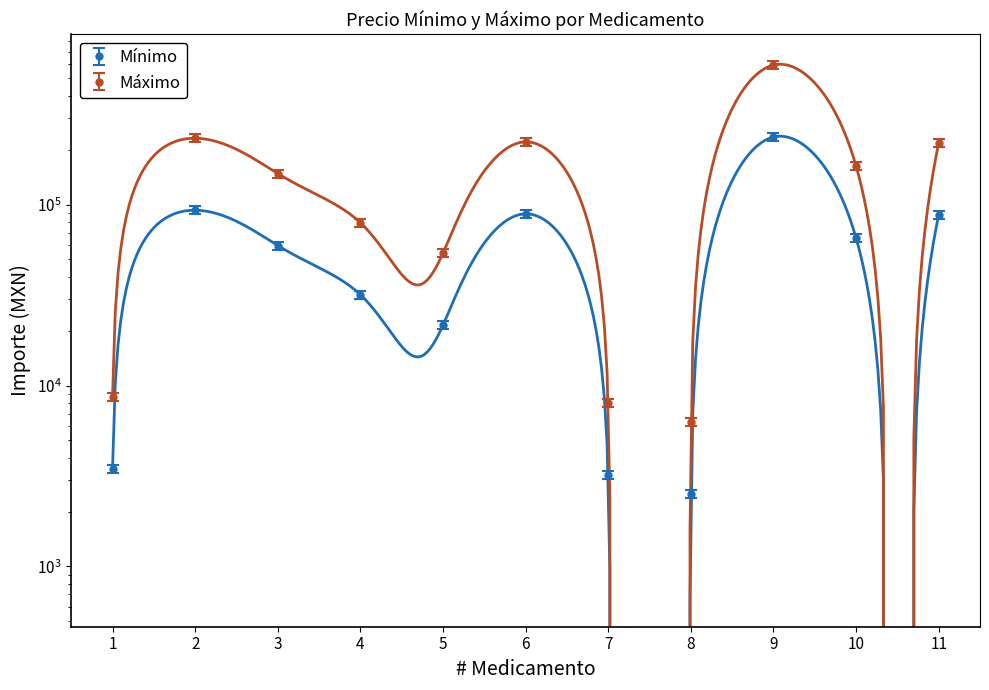

Where does the Máximo series first go above 148770?

2